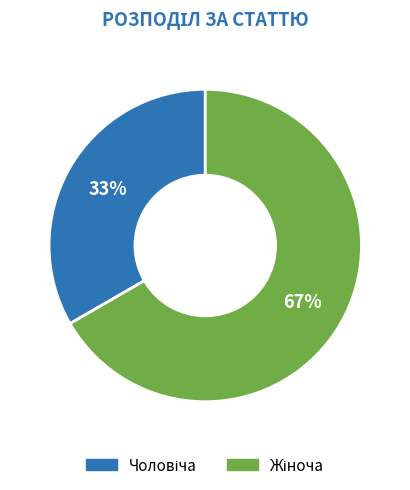

To the nearest percent, what is the average slice percentage?

50%